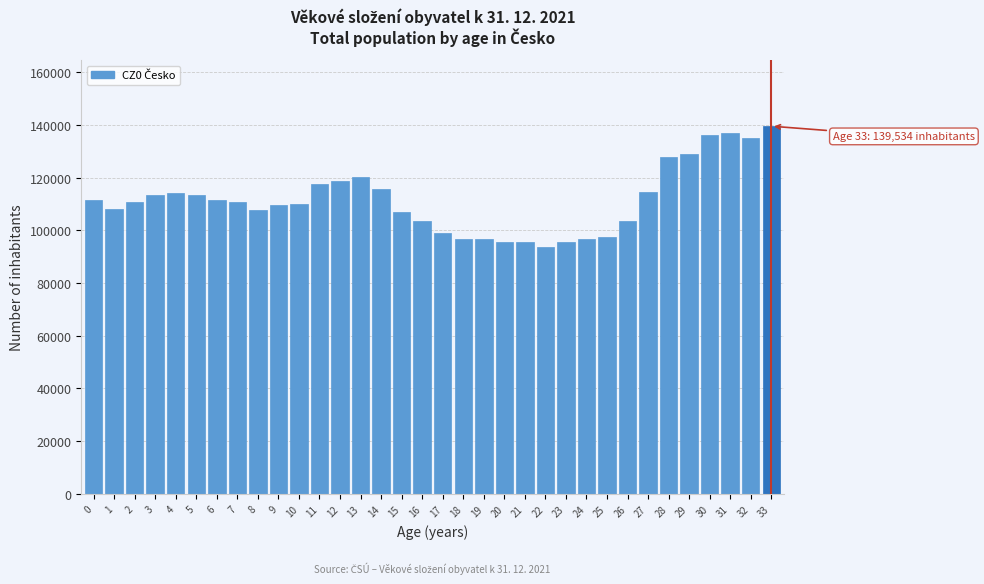

What is the difference between the values at 5 and 17?

14347